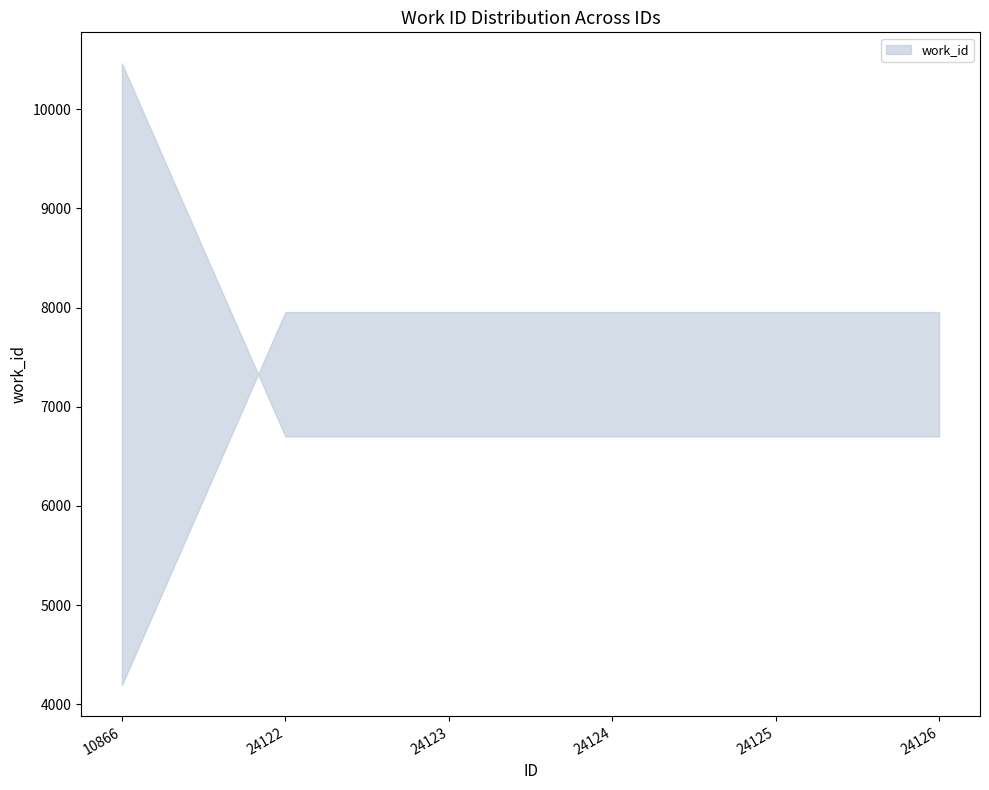

Rank the categories by value from lowest to highest.

10866, 24122, 24123, 24124, 24125, 24126